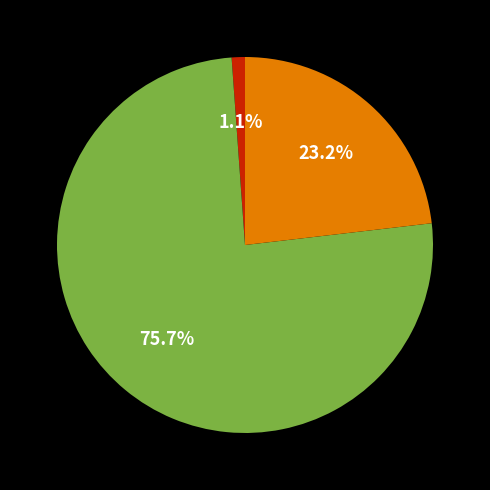

Is there any slice that represents more than half of the pie?

Yes